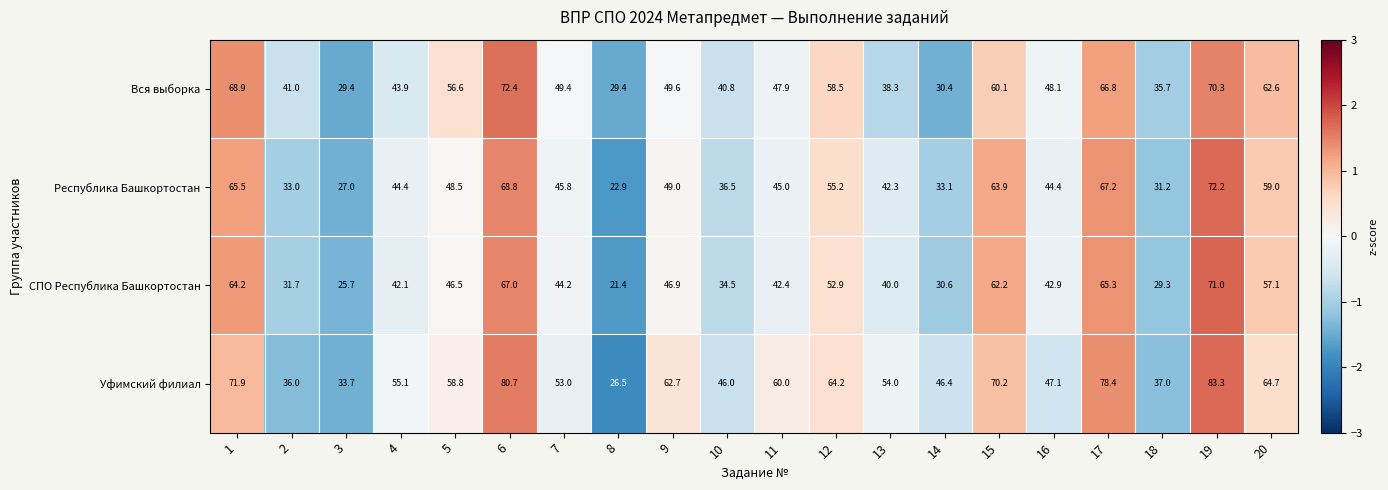

How many series are shown in this chart?

4